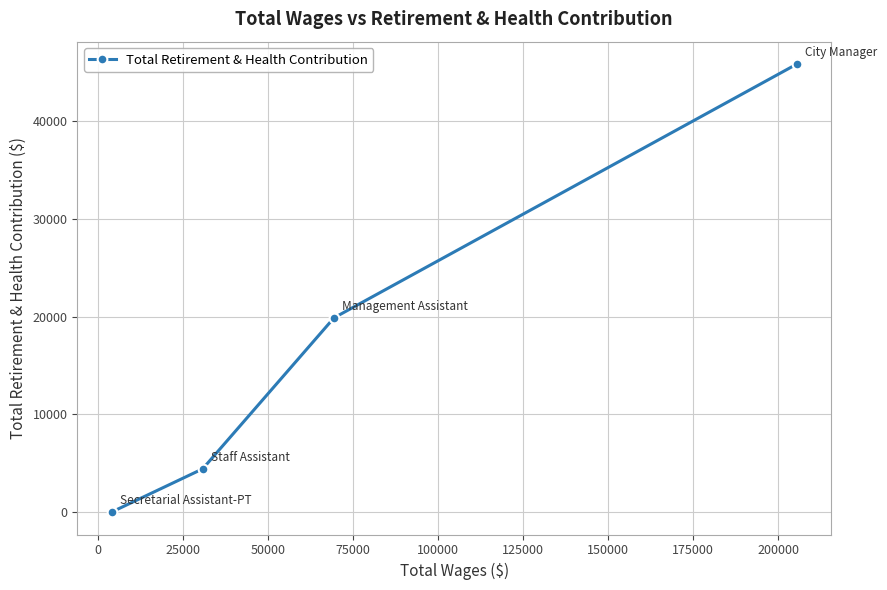

What is the sum of all values?

70159